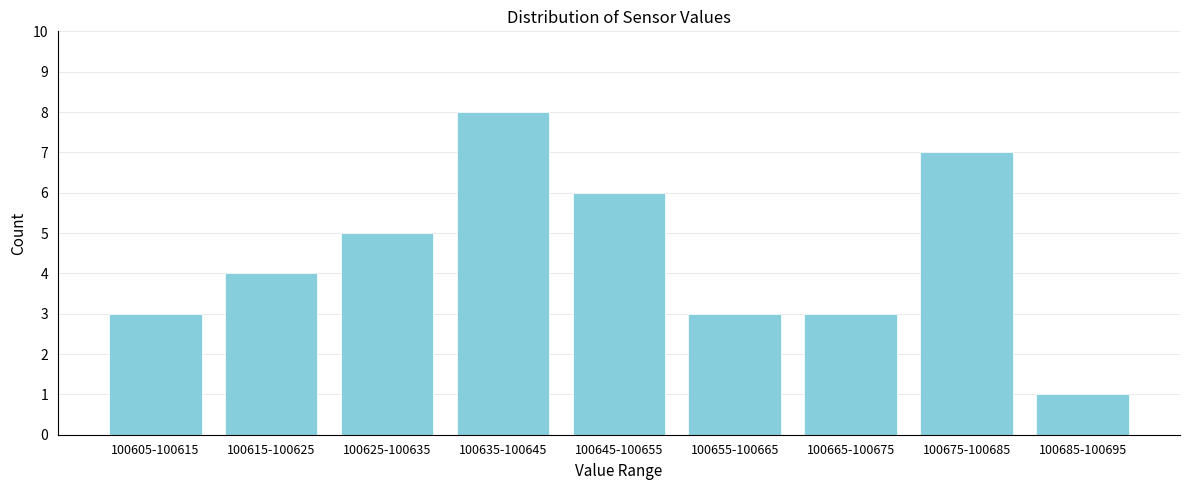

Reading left to right, extract all data points from this chart.

3	4	5	8	6	3	3	7	1